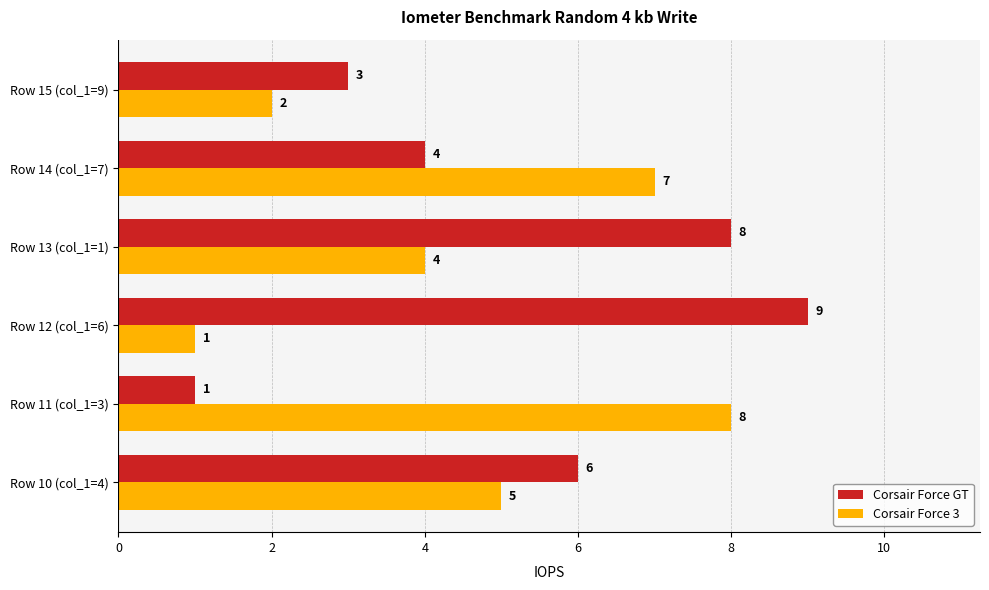

At which label is Corsair Force 3 closest to 4?

Row 13 (col_1=1)